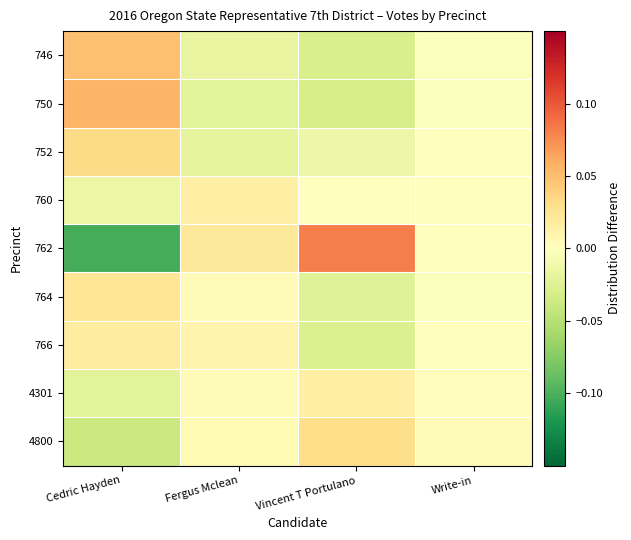

Reading left to right, what are all the values shown in this chart?

746: Cedric Hayden=0.0	Fergus Mclean=-0.0	Vincent T Portulano=-0.0	Write-in=-0.0
750: Cedric Hayden=0.1	Fergus Mclean=-0.0	Vincent T Portulano=-0.0	Write-in=-0.0
752: Cedric Hayden=0.0	Fergus Mclean=-0.0	Vincent T Portulano=-0.0	Write-in=0.0
760: Cedric Hayden=-0.0	Fergus Mclean=0.0	Vincent T Portulano=-0.0	Write-in=0.0
762: Cedric Hayden=-0.1	Fergus Mclean=0.0	Vincent T Portulano=0.1	Write-in=0.0
764: Cedric Hayden=0.0	Fergus Mclean=0.0	Vincent T Portulano=-0.0	Write-in=-0.0
766: Cedric Hayden=0.0	Fergus Mclean=0.0	Vincent T Portulano=-0.0	Write-in=-0.0
4301: Cedric Hayden=-0.0	Fergus Mclean=0.0	Vincent T Portulano=0.0	Write-in=0.0
4800: Cedric Hayden=-0.0	Fergus Mclean=0.0	Vincent T Portulano=0.0	Write-in=0.0